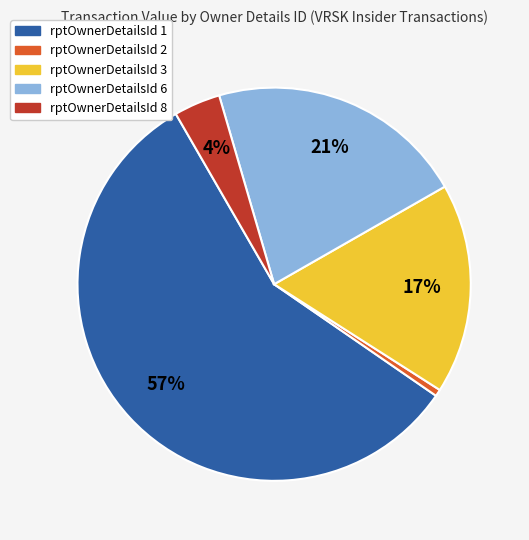

To the nearest percent, what portion does rptOwnerDetailsId 8 represent?

4%